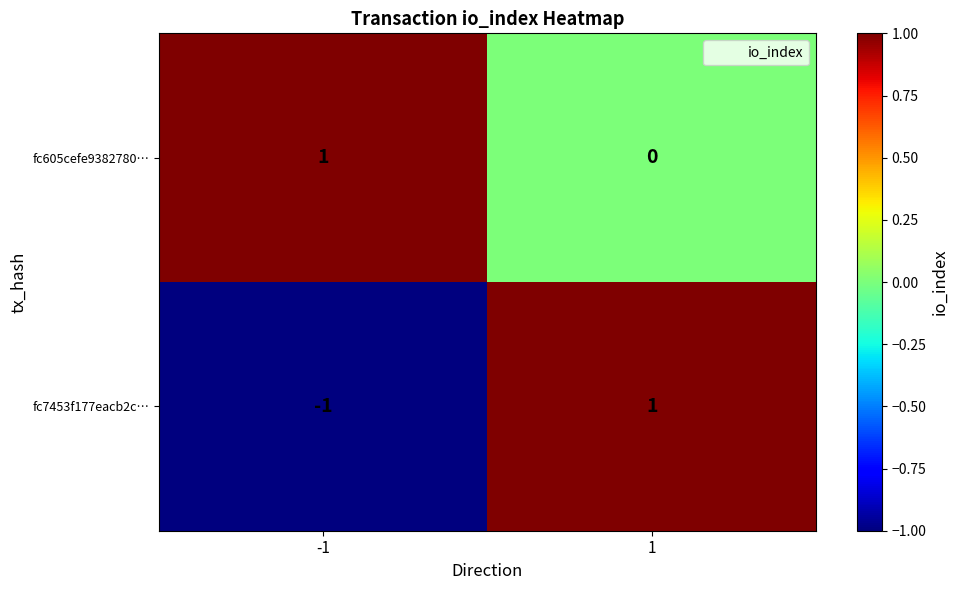

Which series has the largest range (max minus min)?

fc7453f177eacb2c…